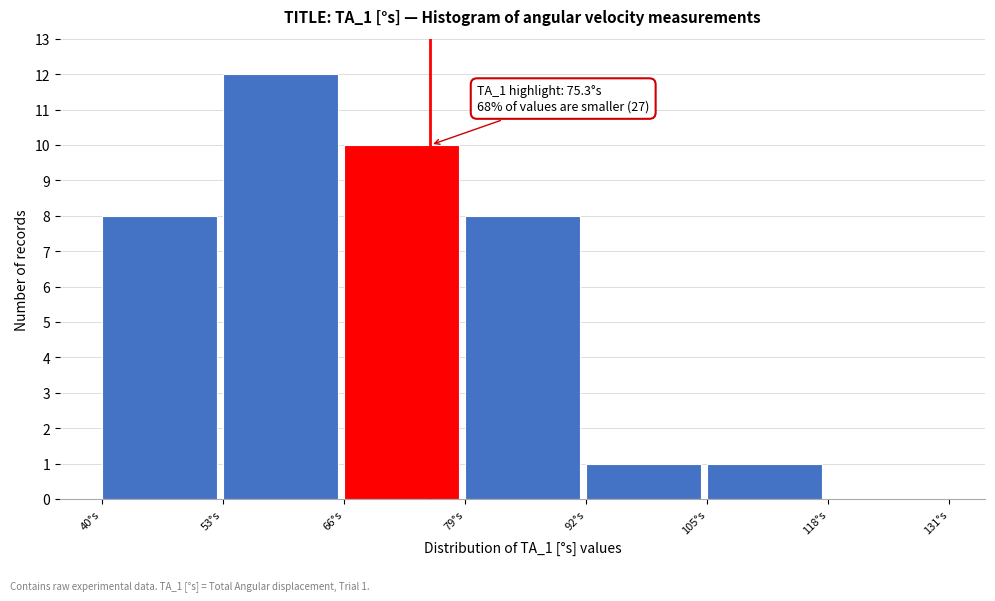

Which range on the x-axis has the tallest bar?

53 to 66